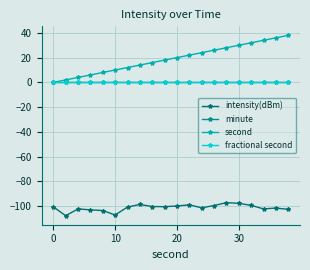

How many lines are shown in the chart?

4